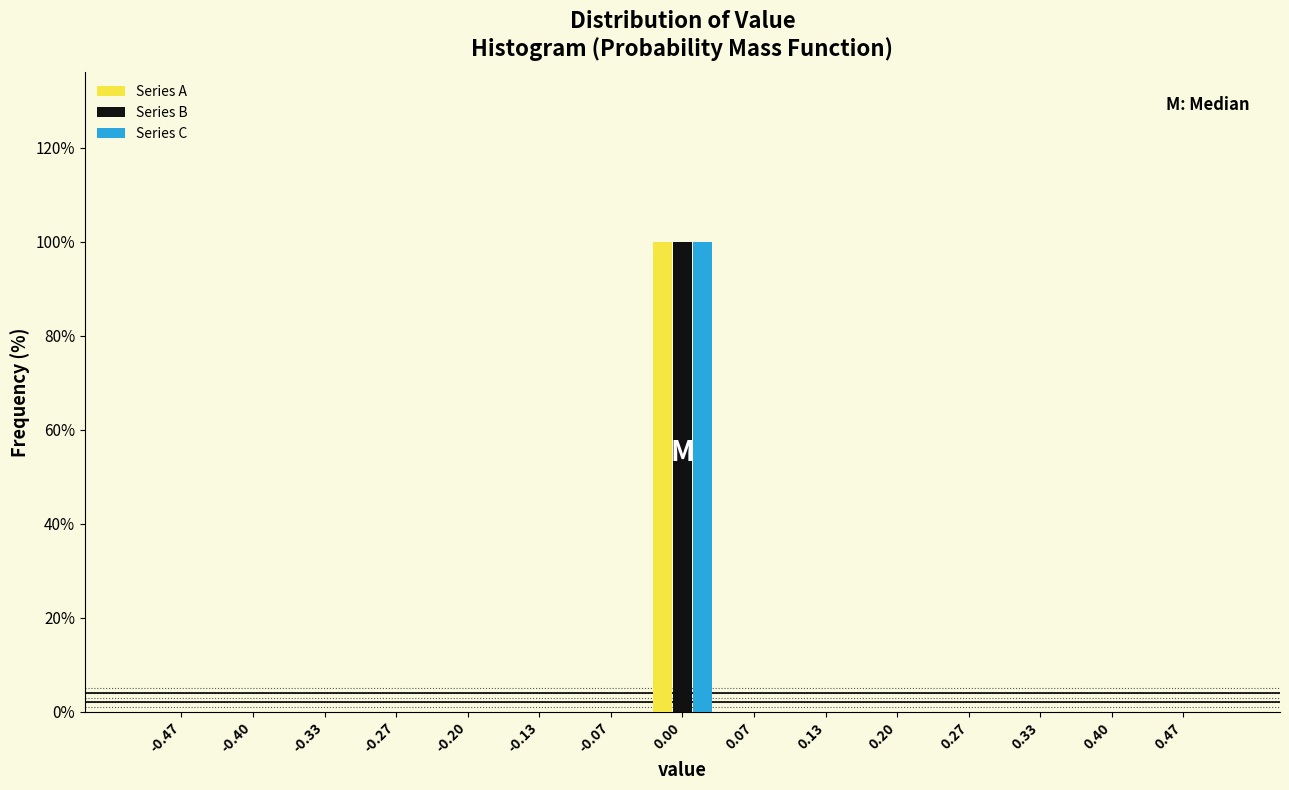

What is the height of the Series C bar covering -0.03 to 0.03 on the x-axis? Neither the bar edges nor the heights are printed on the chart, so give them approximately, as read against the axes.

100